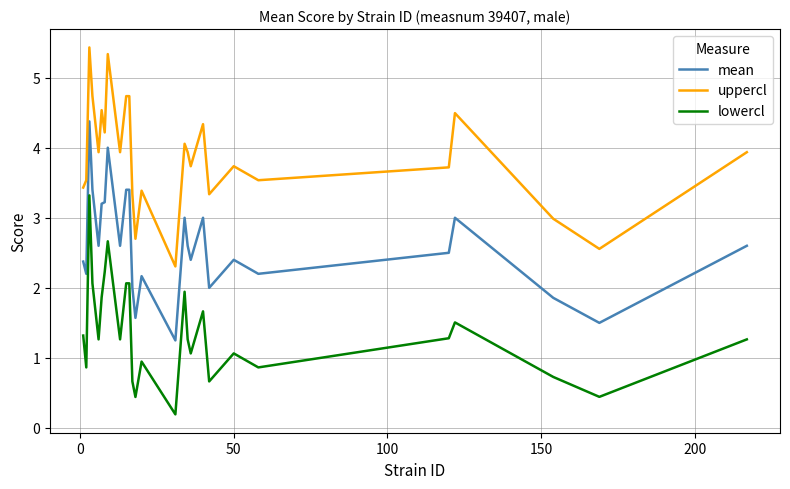

True or false: uppercl and mean intersect in this chart.

False